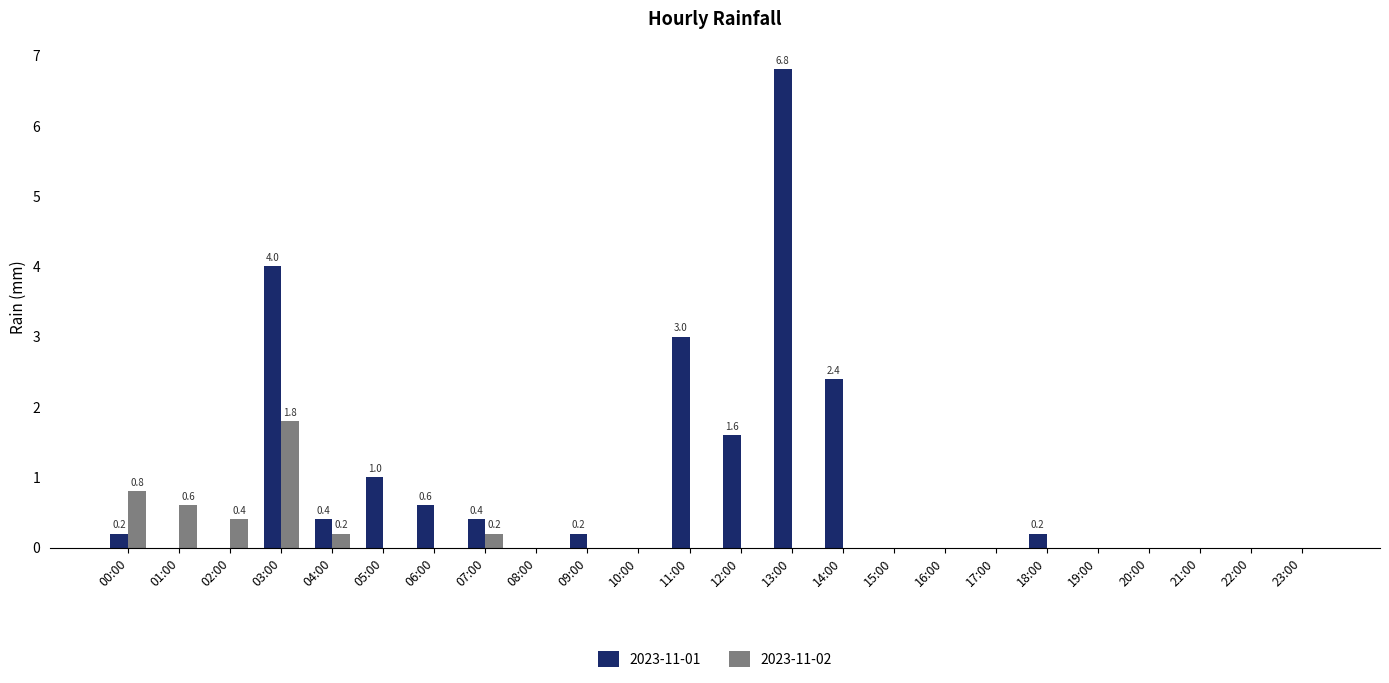

Which series has the largest range (max minus min)?

2023-11-01